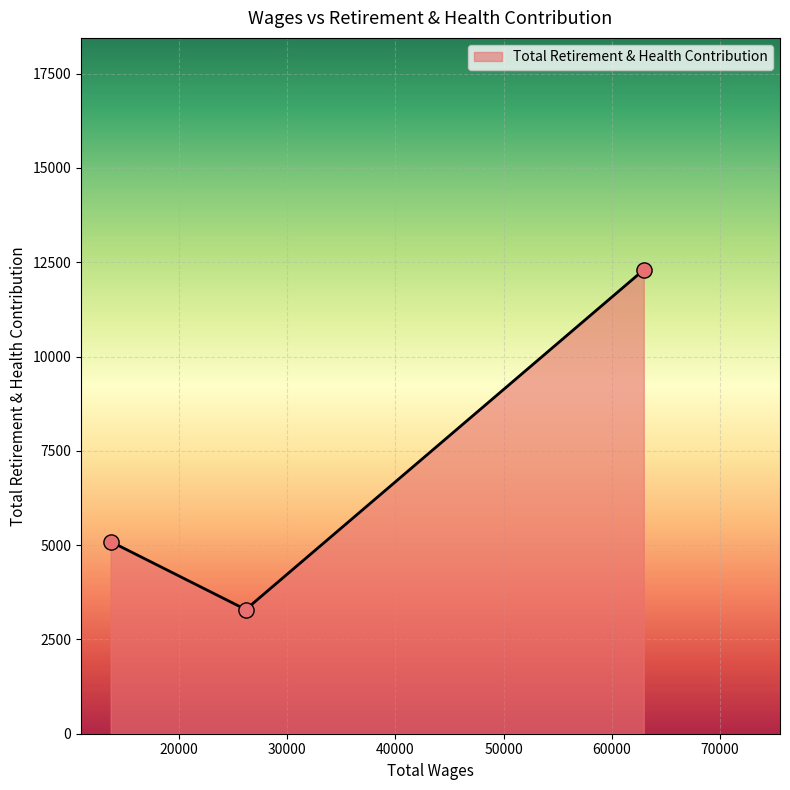

What is the difference between the maximum and minimum values?

9006